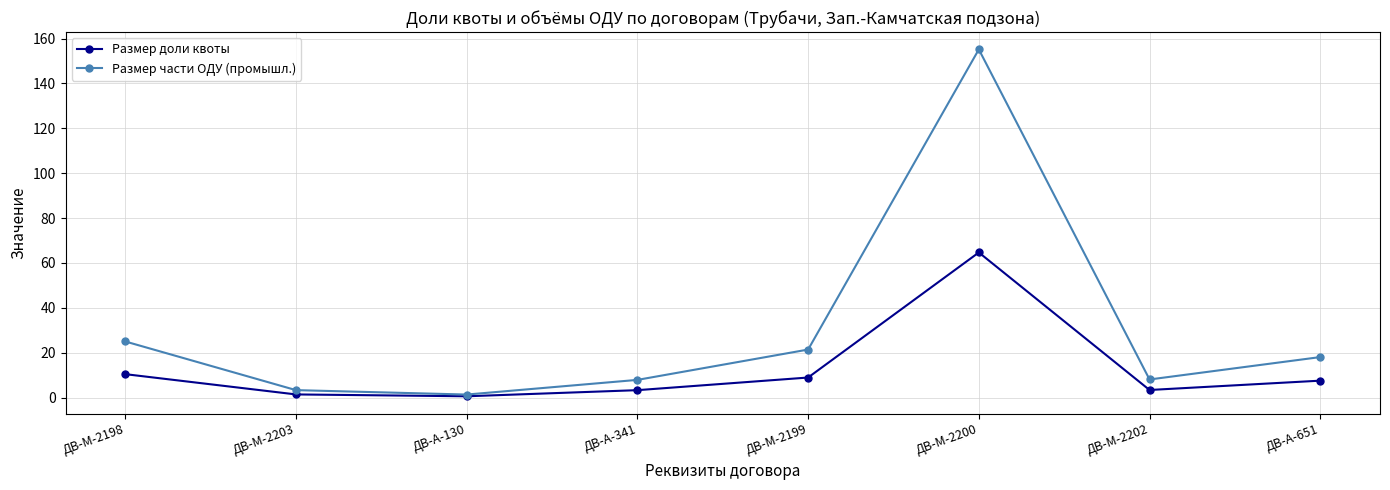

Which series has the largest range (max minus min)?

Размер части ОДУ (промышл.)